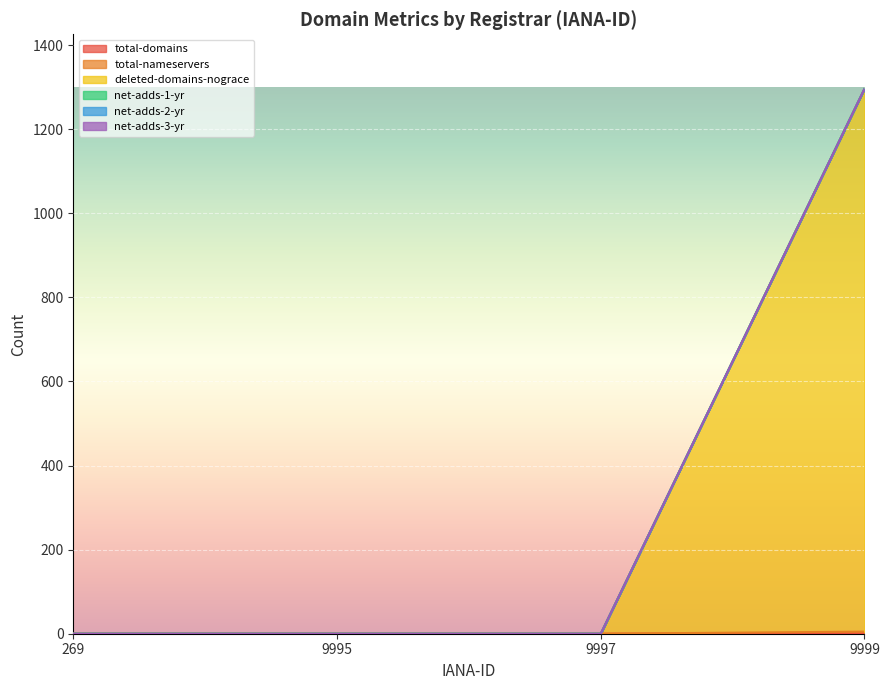

How many positive values does the total-domains series have?

1